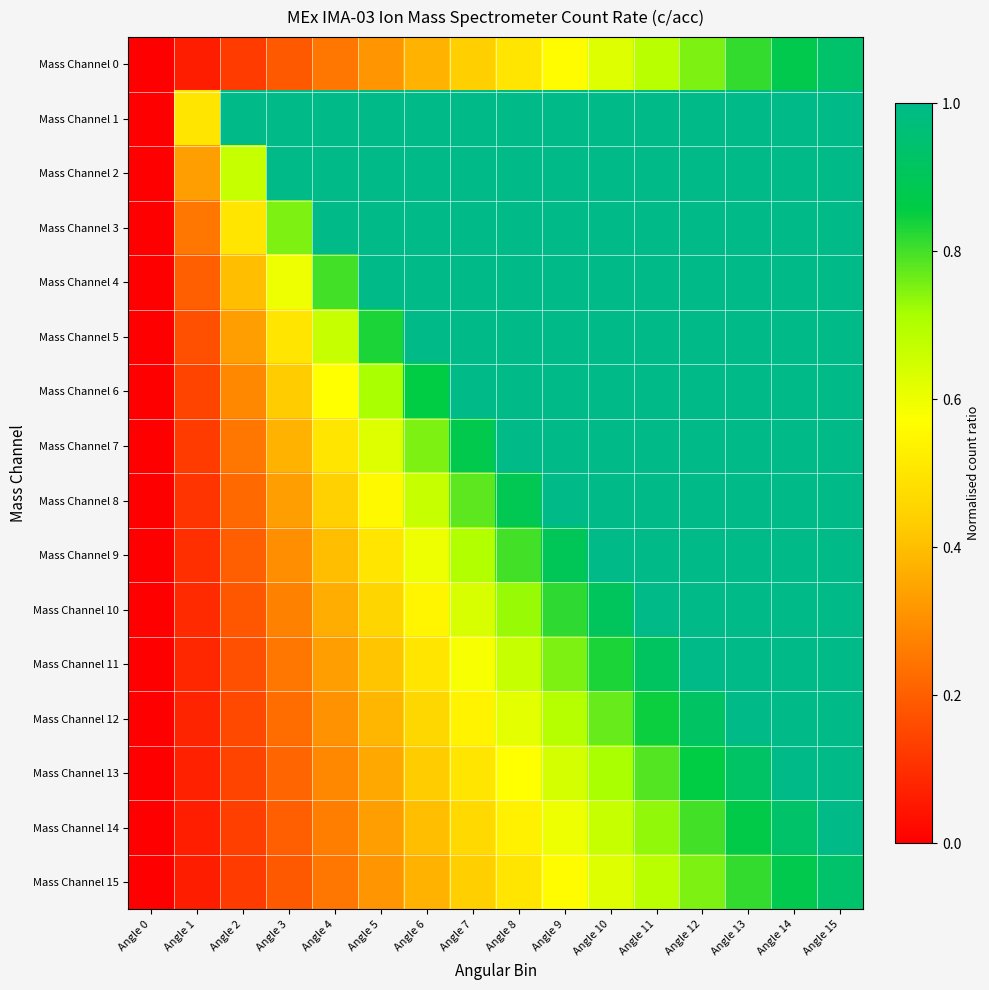

Reading right to left, list all the values displayed in this chart.

Mass Channel 0: Angle 15=0.9	Angle 14=0.9	Angle 13=0.8	Angle 12=0.8	Angle 11=0.7	Angle 10=0.6	Angle 9=0.6	Angle 8=0.5	Angle 7=0.4	Angle 6=0.4	Angle 5=0.3	Angle 4=0.2	Angle 3=0.2	Angle 2=0.1	Angle 1=0.1	Angle 0=0.0
Mass Channel 1: Angle 15=1.0	Angle 14=1.0	Angle 13=1.0	Angle 12=1.0	Angle 11=1.0	Angle 10=1.0	Angle 9=1.0	Angle 8=1.0	Angle 7=1.0	Angle 6=1.0	Angle 5=1.0	Angle 4=1.0	Angle 3=1.0	Angle 2=1.0	Angle 1=0.5	Angle 0=0.0
Mass Channel 2: Angle 15=1.0	Angle 14=1.0	Angle 13=1.0	Angle 12=1.0	Angle 11=1.0	Angle 10=1.0	Angle 9=1.0	Angle 8=1.0	Angle 7=1.0	Angle 6=1.0	Angle 5=1.0	Angle 4=1.0	Angle 3=1.0	Angle 2=0.7	Angle 1=0.3	Angle 0=0.0
Mass Channel 3: Angle 15=1.0	Angle 14=1.0	Angle 13=1.0	Angle 12=1.0	Angle 11=1.0	Angle 10=1.0	Angle 9=1.0	Angle 8=1.0	Angle 7=1.0	Angle 6=1.0	Angle 5=1.0	Angle 4=1.0	Angle 3=0.8	Angle 2=0.5	Angle 1=0.2	Angle 0=0.0
Mass Channel 4: Angle 15=1.0	Angle 14=1.0	Angle 13=1.0	Angle 12=1.0	Angle 11=1.0	Angle 10=1.0	Angle 9=1.0	Angle 8=1.0	Angle 7=1.0	Angle 6=1.0	Angle 5=1.0	Angle 4=0.8	Angle 3=0.6	Angle 2=0.4	Angle 1=0.2	Angle 0=0.0
Mass Channel 5: Angle 15=1.0	Angle 14=1.0	Angle 13=1.0	Angle 12=1.0	Angle 11=1.0	Angle 10=1.0	Angle 9=1.0	Angle 8=1.0	Angle 7=1.0	Angle 6=1.0	Angle 5=0.8	Angle 4=0.7	Angle 3=0.5	Angle 2=0.3	Angle 1=0.2	Angle 0=0.0
Mass Channel 6: Angle 15=1.0	Angle 14=1.0	Angle 13=1.0	Angle 12=1.0	Angle 11=1.0	Angle 10=1.0	Angle 9=1.0	Angle 8=1.0	Angle 7=1.0	Angle 6=0.9	Angle 5=0.7	Angle 4=0.6	Angle 3=0.4	Angle 2=0.3	Angle 1=0.1	Angle 0=0.0
Mass Channel 7: Angle 15=1.0	Angle 14=1.0	Angle 13=1.0	Angle 12=1.0	Angle 11=1.0	Angle 10=1.0	Angle 9=1.0	Angle 8=1.0	Angle 7=0.9	Angle 6=0.8	Angle 5=0.6	Angle 4=0.5	Angle 3=0.4	Angle 2=0.2	Angle 1=0.1	Angle 0=0.0
Mass Channel 8: Angle 15=1.0	Angle 14=1.0	Angle 13=1.0	Angle 12=1.0	Angle 11=1.0	Angle 10=1.0	Angle 9=1.0	Angle 8=0.9	Angle 7=0.8	Angle 6=0.7	Angle 5=0.6	Angle 4=0.4	Angle 3=0.3	Angle 2=0.2	Angle 1=0.1	Angle 0=0.0
Mass Channel 9: Angle 15=1.0	Angle 14=1.0	Angle 13=1.0	Angle 12=1.0	Angle 11=1.0	Angle 10=1.0	Angle 9=0.9	Angle 8=0.8	Angle 7=0.7	Angle 6=0.6	Angle 5=0.5	Angle 4=0.4	Angle 3=0.3	Angle 2=0.2	Angle 1=0.1	Angle 0=0.0
Mass Channel 10: Angle 15=1.0	Angle 14=1.0	Angle 13=1.0	Angle 12=1.0	Angle 11=1.0	Angle 10=0.9	Angle 9=0.8	Angle 8=0.7	Angle 7=0.6	Angle 6=0.5	Angle 5=0.5	Angle 4=0.4	Angle 3=0.3	Angle 2=0.2	Angle 1=0.1	Angle 0=0.0
Mass Channel 11: Angle 15=1.0	Angle 14=1.0	Angle 13=1.0	Angle 12=1.0	Angle 11=0.9	Angle 10=0.8	Angle 9=0.8	Angle 8=0.7	Angle 7=0.6	Angle 6=0.5	Angle 5=0.4	Angle 4=0.3	Angle 3=0.2	Angle 2=0.2	Angle 1=0.1	Angle 0=0.0
Mass Channel 12: Angle 15=1.0	Angle 14=1.0	Angle 13=1.0	Angle 12=0.9	Angle 11=0.8	Angle 10=0.8	Angle 9=0.7	Angle 8=0.6	Angle 7=0.5	Angle 6=0.5	Angle 5=0.4	Angle 4=0.3	Angle 3=0.2	Angle 2=0.2	Angle 1=0.1	Angle 0=0.0
Mass Channel 13: Angle 15=1.0	Angle 14=1.0	Angle 13=0.9	Angle 12=0.9	Angle 11=0.8	Angle 10=0.7	Angle 9=0.6	Angle 8=0.6	Angle 7=0.5	Angle 6=0.4	Angle 5=0.4	Angle 4=0.3	Angle 3=0.2	Angle 2=0.1	Angle 1=0.1	Angle 0=0.0
Mass Channel 14: Angle 15=1.0	Angle 14=0.9	Angle 13=0.9	Angle 12=0.8	Angle 11=0.7	Angle 10=0.7	Angle 9=0.6	Angle 8=0.5	Angle 7=0.5	Angle 6=0.4	Angle 5=0.3	Angle 4=0.3	Angle 3=0.2	Angle 2=0.1	Angle 1=0.1	Angle 0=0.0
Mass Channel 15: Angle 15=0.9	Angle 14=0.9	Angle 13=0.8	Angle 12=0.8	Angle 11=0.7	Angle 10=0.6	Angle 9=0.6	Angle 8=0.5	Angle 7=0.4	Angle 6=0.4	Angle 5=0.3	Angle 4=0.2	Angle 3=0.2	Angle 2=0.1	Angle 1=0.1	Angle 0=0.0